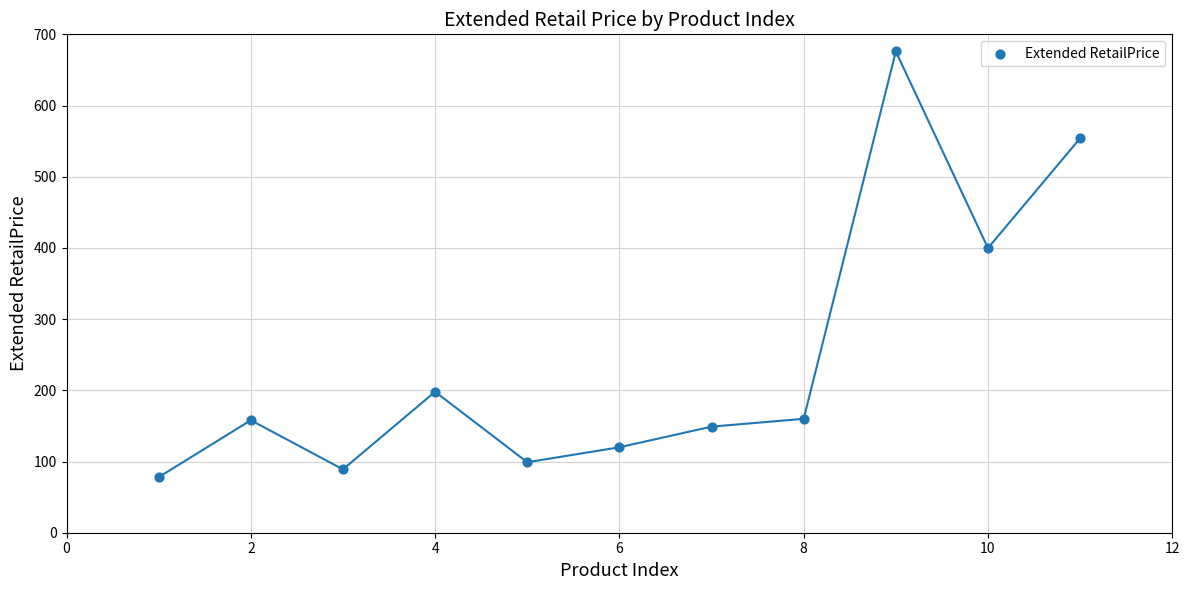

What is the range of X values (max minus min)?

10.0